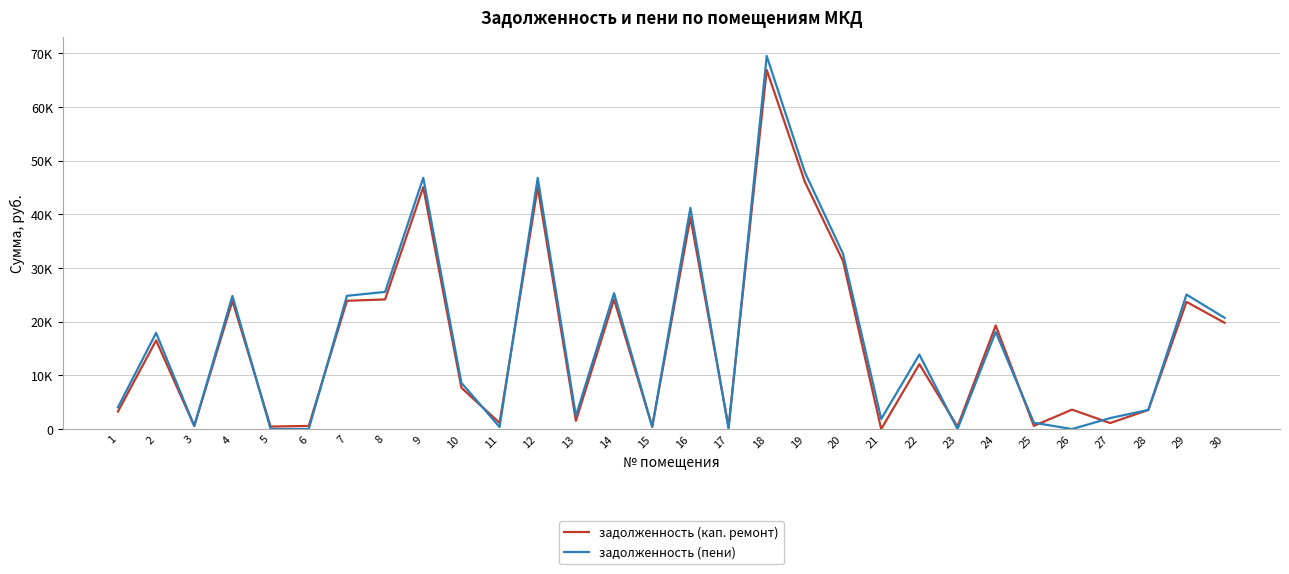

What is the difference between the second highest and minimum values in the задолженность (пени) series?

47850.0